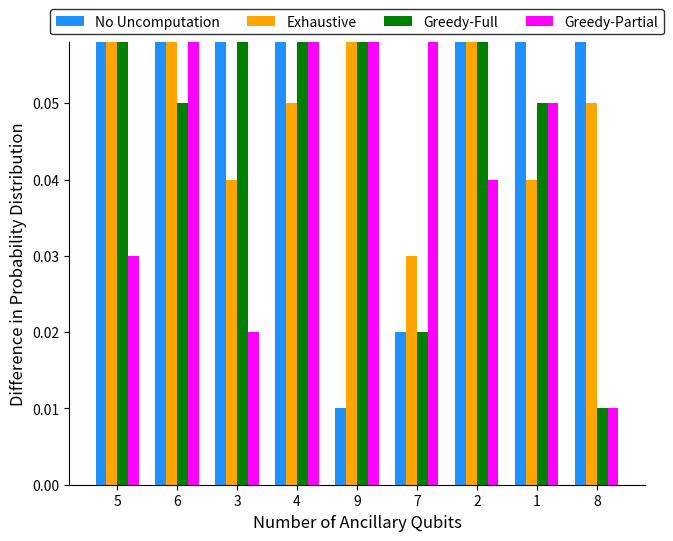

Rank the categories by Exhaustive value from lowest to highest.

7, 3, 1, 4, 8, 5, 2, 6, 9